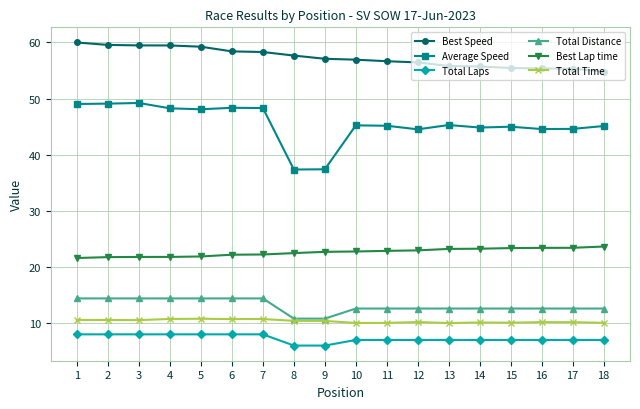

What is the sum of all Best Speed values?

1031.8